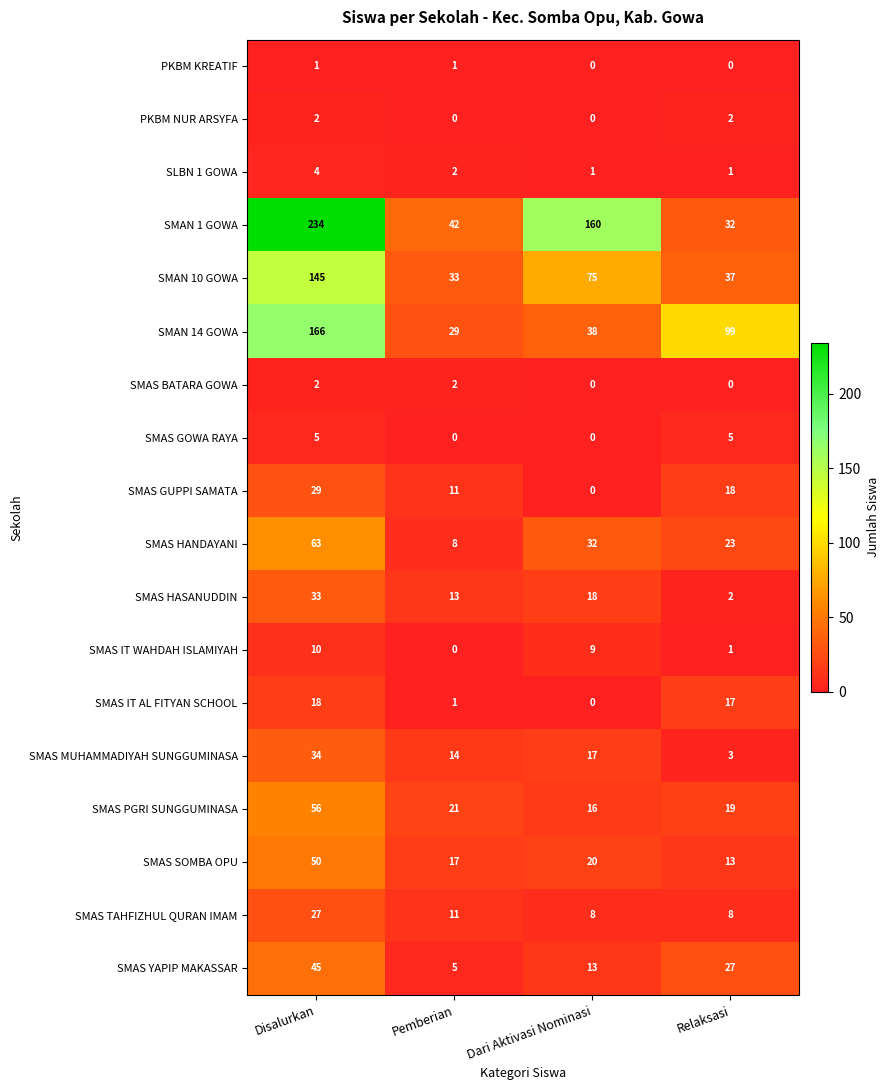

What is the total value across all series at Pemberian?

210